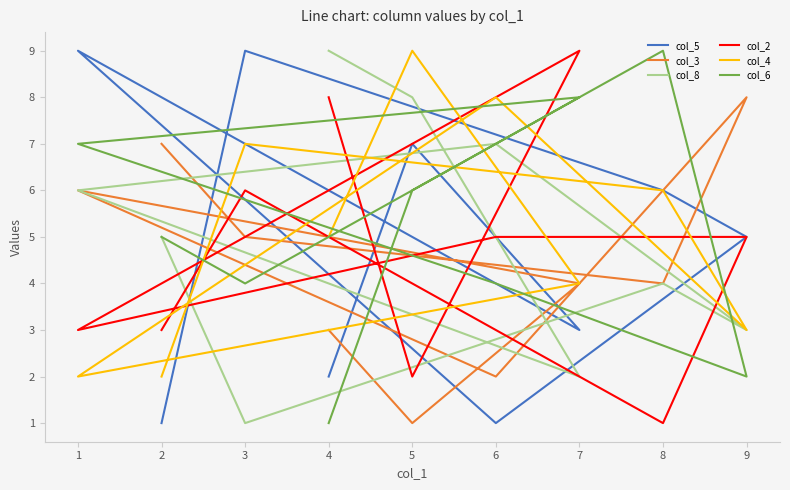

How many times do col_4 and col_6 cross each other?

5